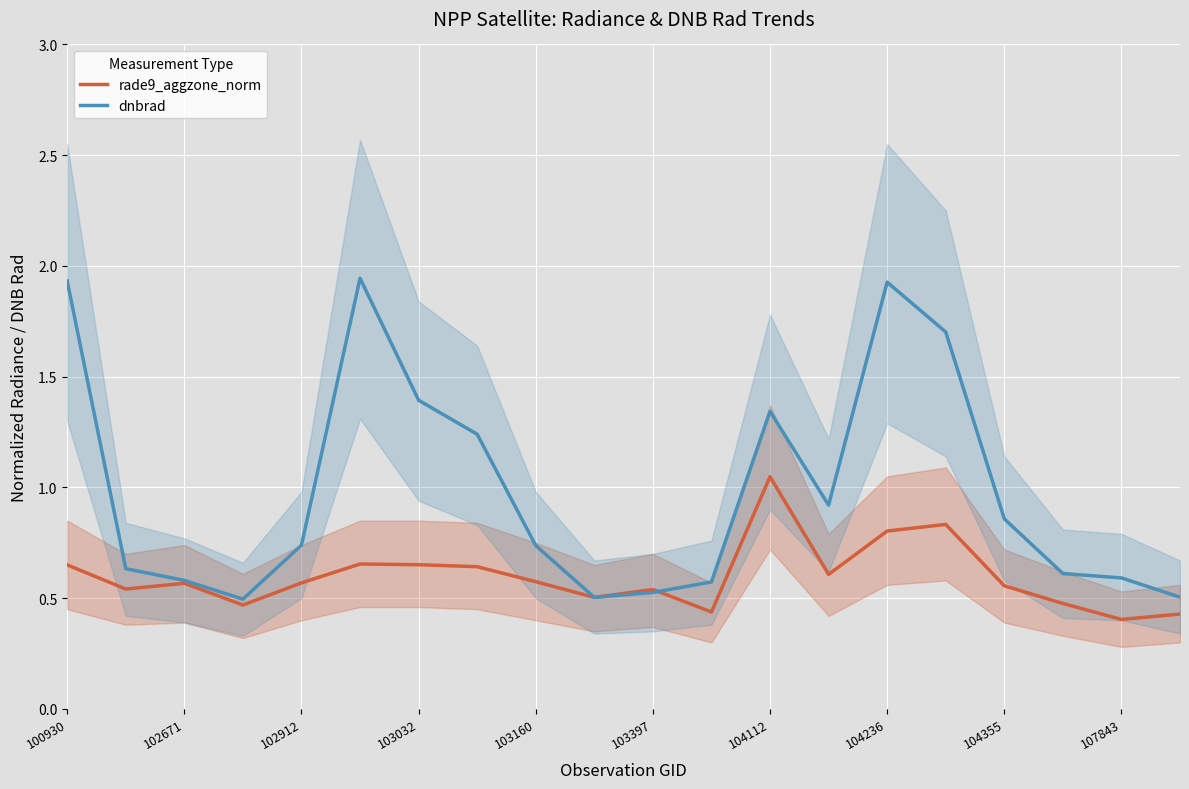

Is it true that dnbrad equals 2.7 at 104236?

False